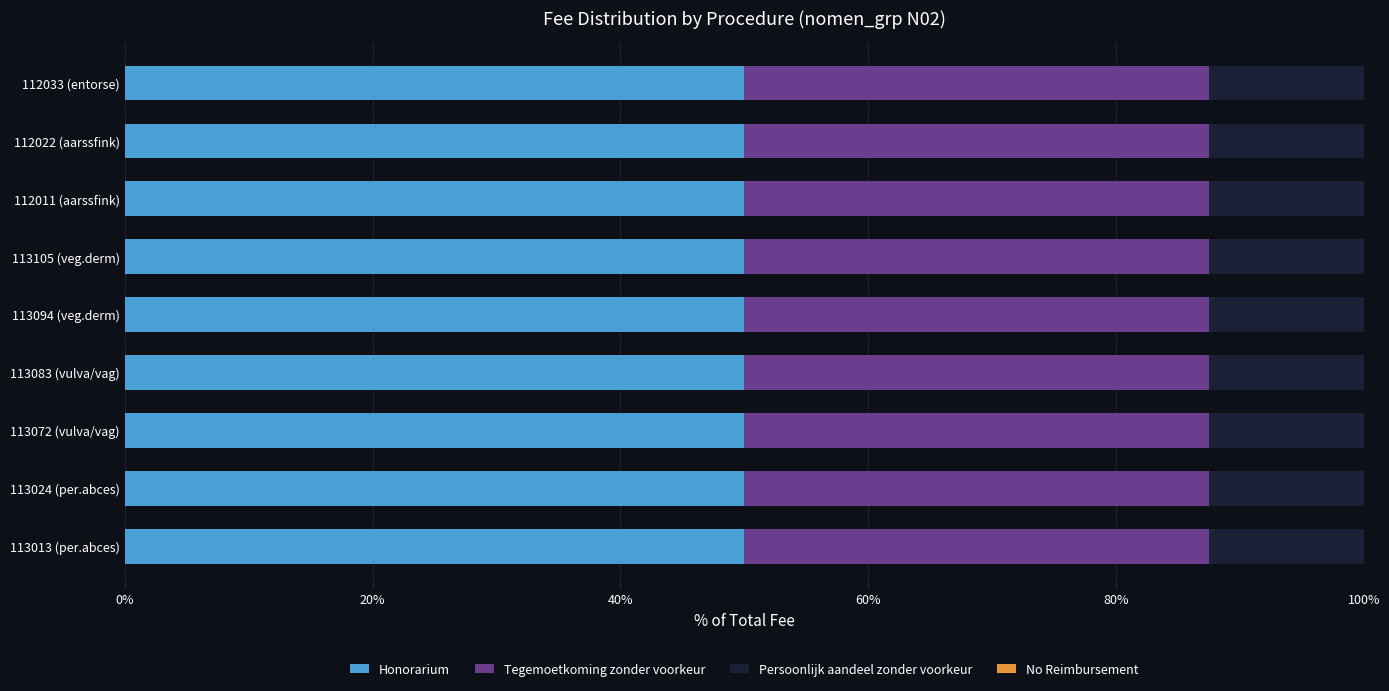

Is it true that Honorarium equals 50.0 at 112033 (entorse)?

True